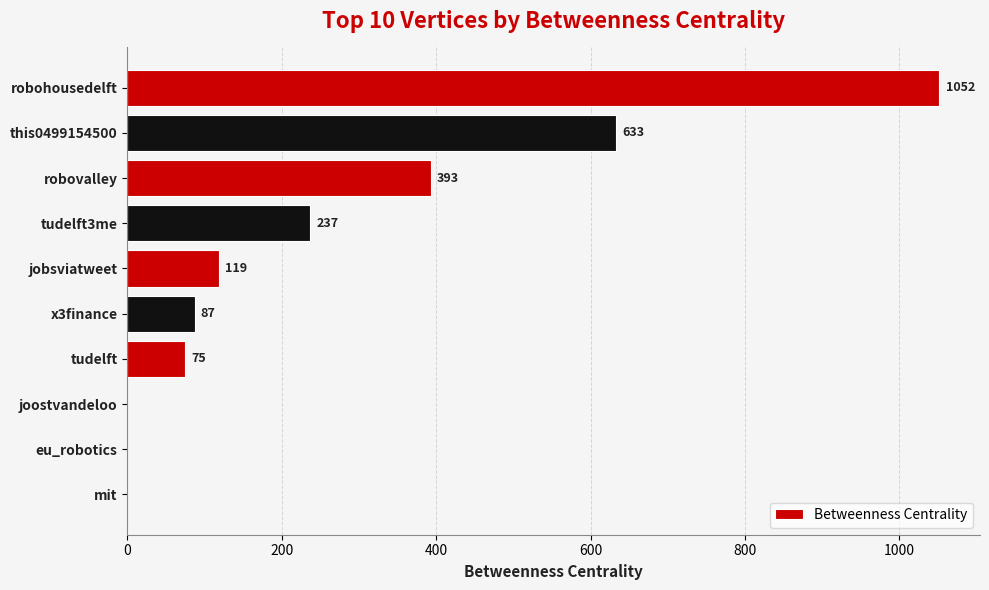

Where is the data nearest to the value 526?

this0499154500